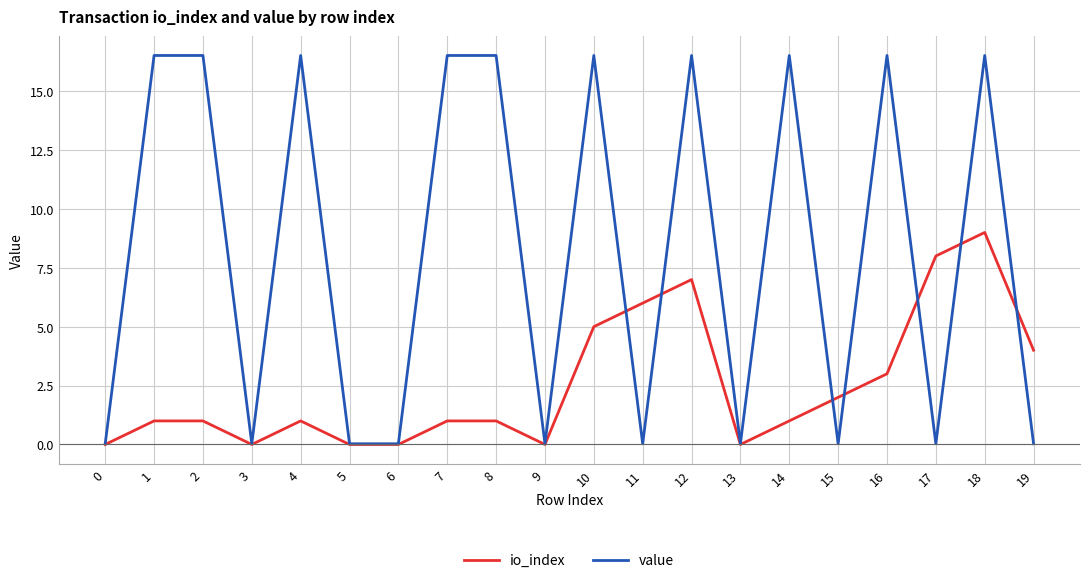

The value series shows 8.1 at 1. True or false?

False